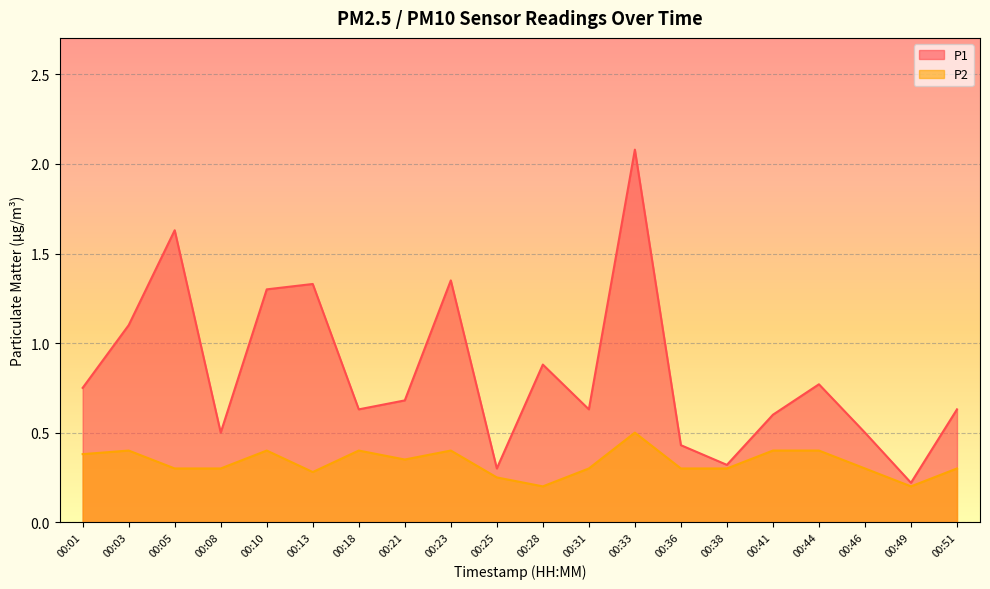

Reading left to right, what are all the values shown in this chart?

P1: 00:01=0.8	00:03=1.1	00:05=1.6	00:08=0.5	00:10=1.3	00:13=1.3	00:18=0.6	00:21=0.7	00:23=1.4	00:25=0.3	00:28=0.9	00:31=0.6	00:33=2.1	00:36=0.4	00:38=0.3	00:41=0.6	00:44=0.8	00:46=0.5	00:49=0.2	00:51=0.6
P2: 00:01=0.4	00:03=0.4	00:05=0.3	00:08=0.3	00:10=0.4	00:13=0.3	00:18=0.4	00:21=0.3	00:23=0.4	00:25=0.2	00:28=0.2	00:31=0.3	00:33=0.5	00:36=0.3	00:38=0.3	00:41=0.4	00:44=0.4	00:46=0.3	00:49=0.2	00:51=0.3